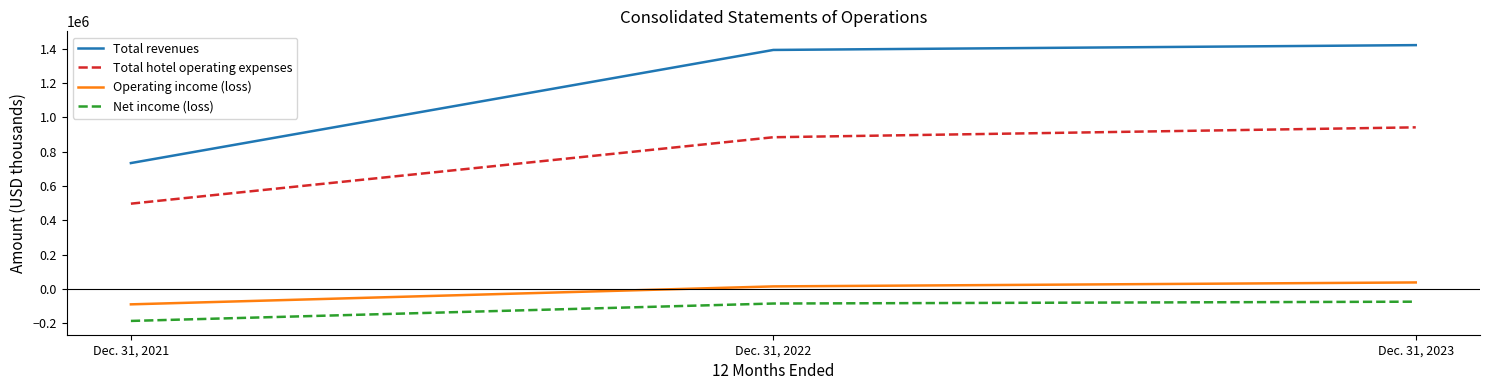

At which category is the sum across all series the highest?

Dec. 31, 2023